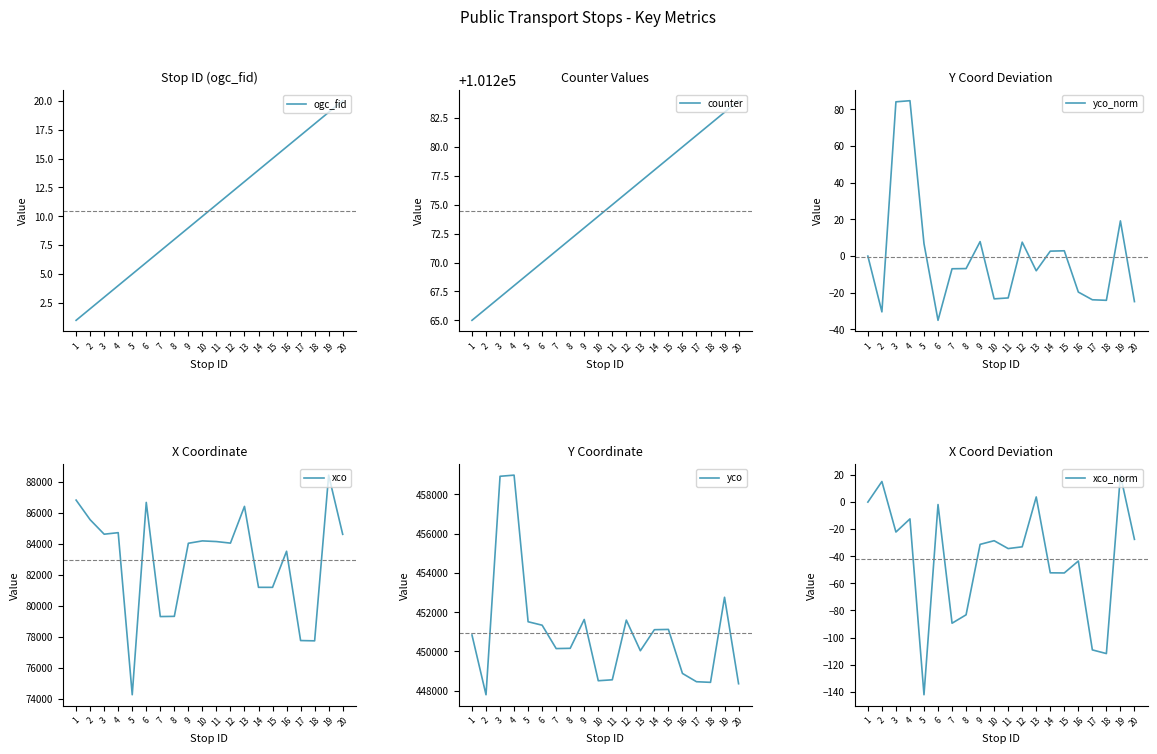

At which category is the sum across all series the highest?

4